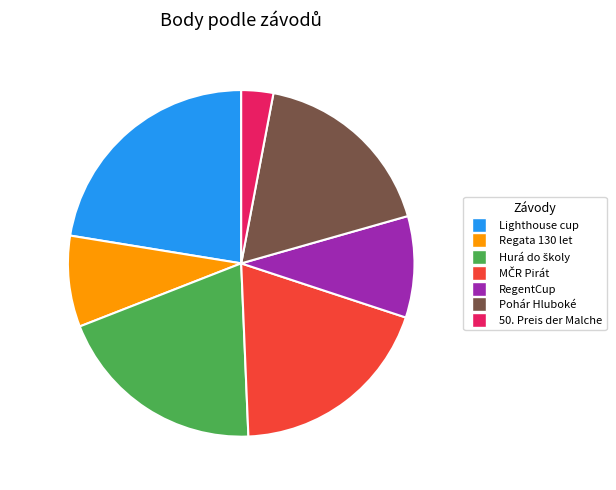

Which category has the biggest portion of the pie?

22.4% (4601 b)